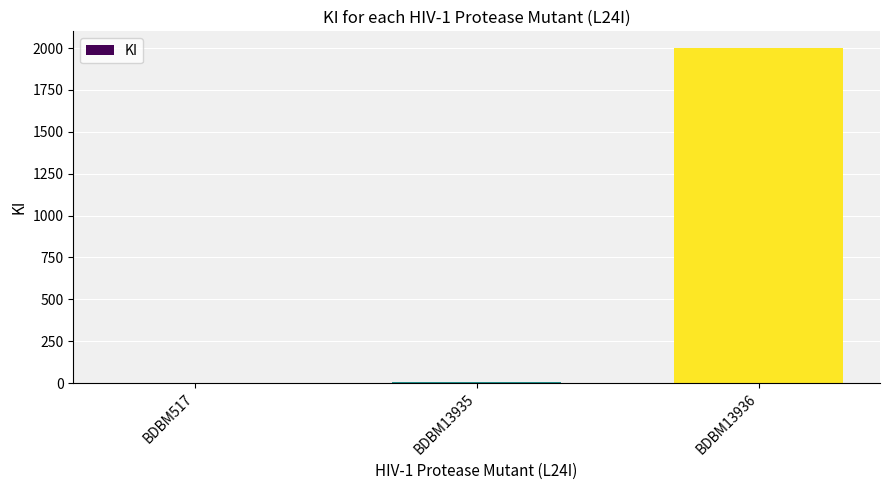

Count the number of values greater than 3.

2